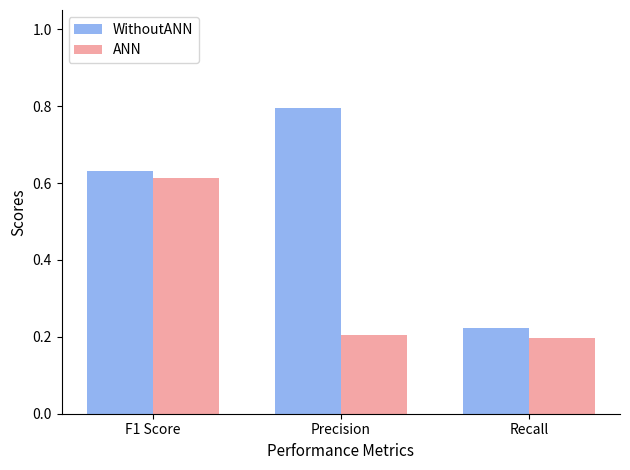

How many ANN values are between 0 and 1?

3